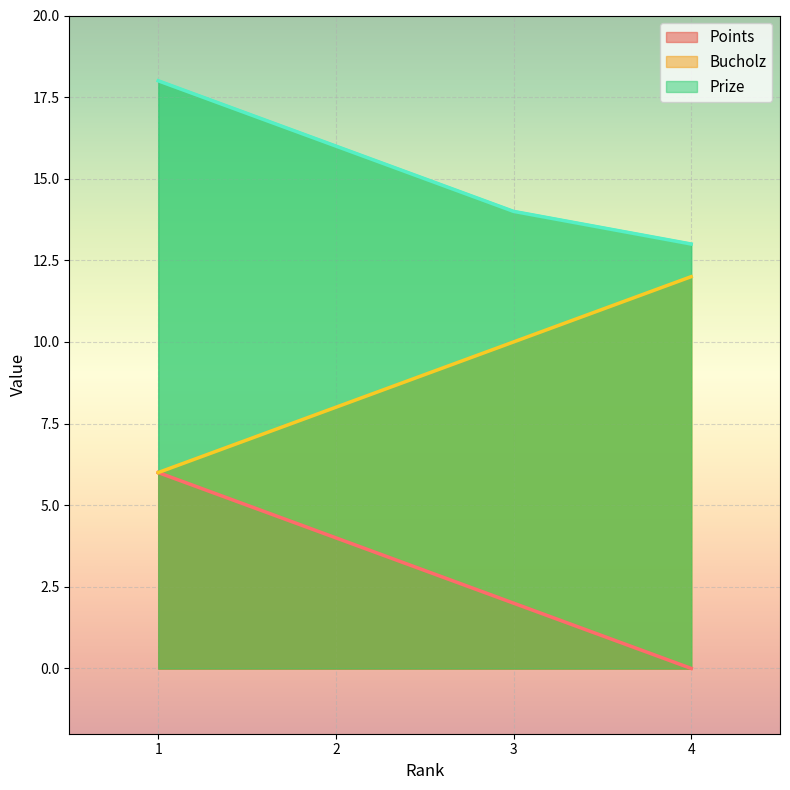

Is it true that Prize equals 4 at 2?

False